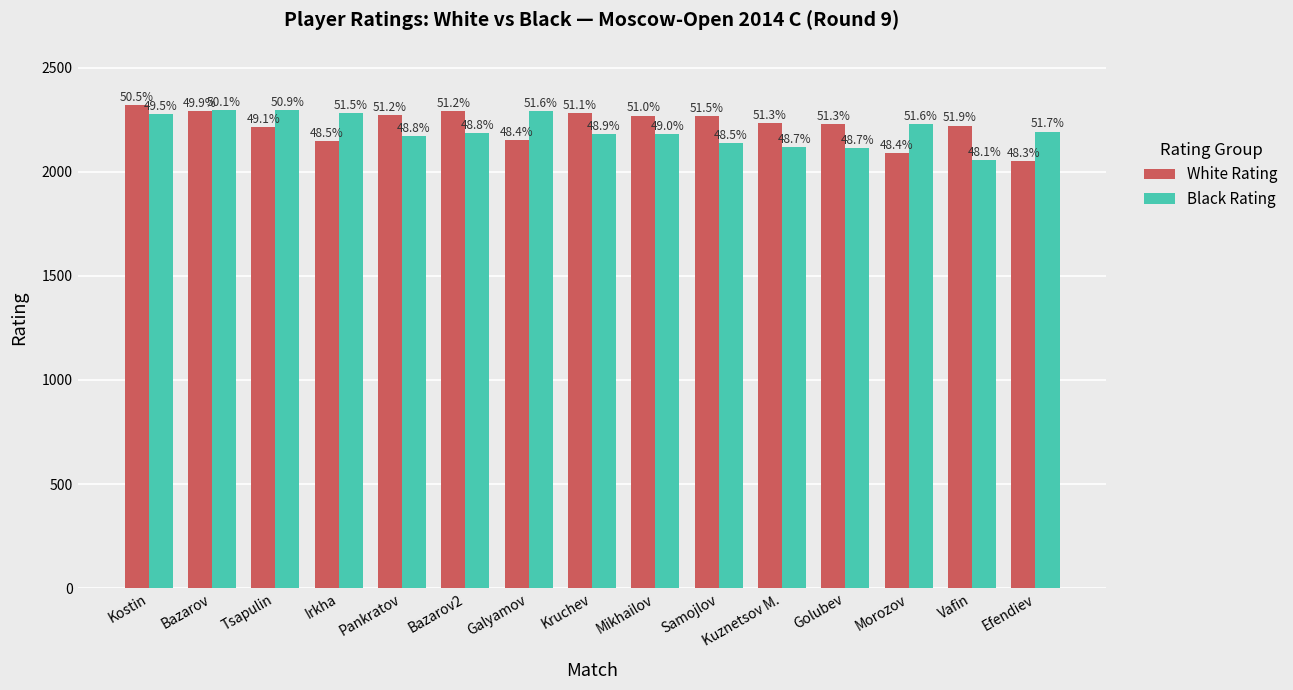

What are all the series names shown in the legend?

White Rating, Black Rating